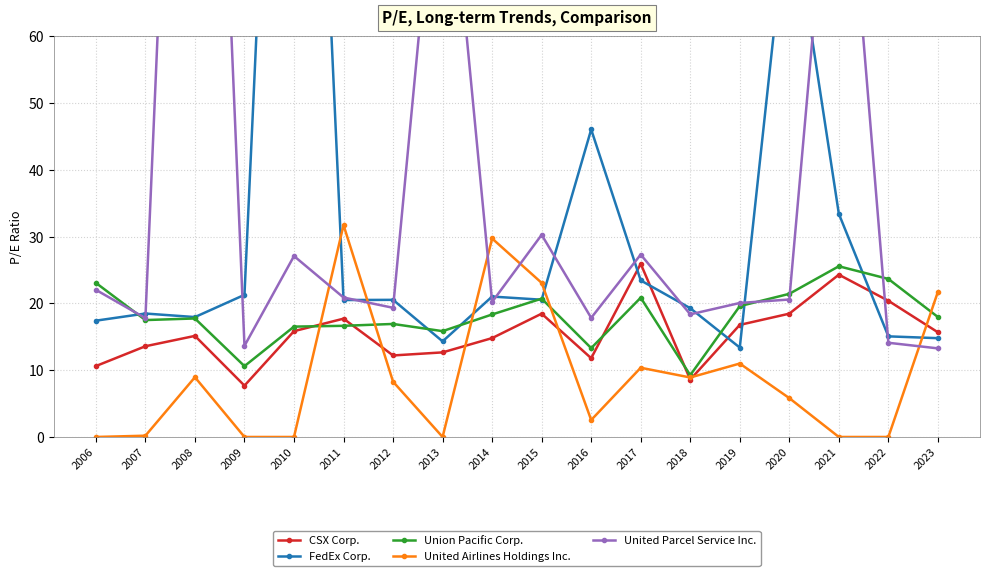

How many interior local valleys does the Union Pacific Corp. series have?

5